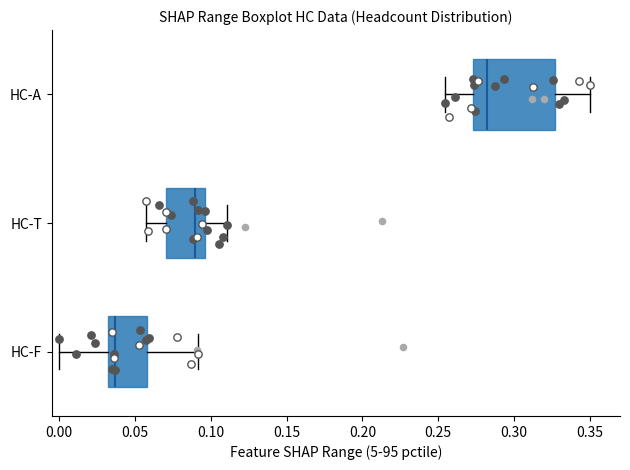

Which box has the furthest to the left median line?

HC-F